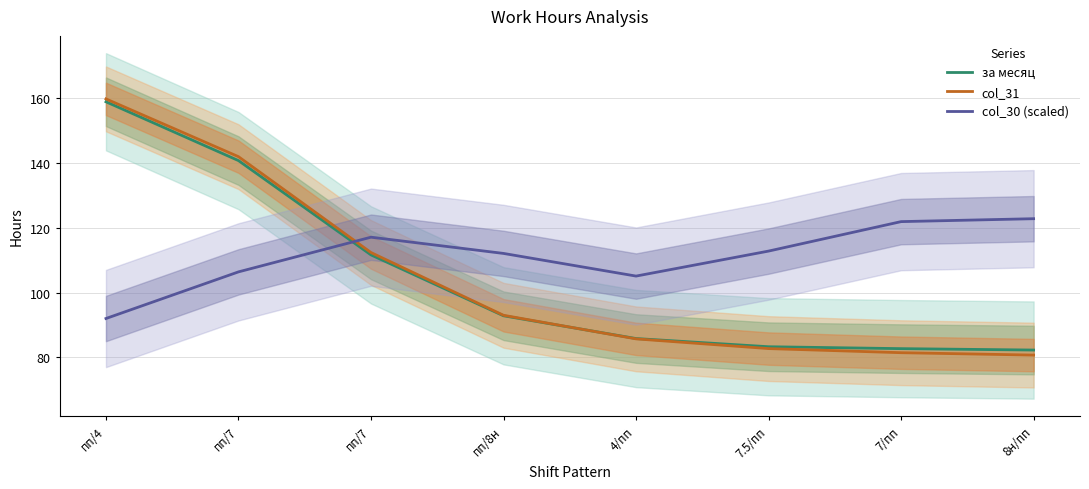

What is the label of the 7th point from the left?

7/пп